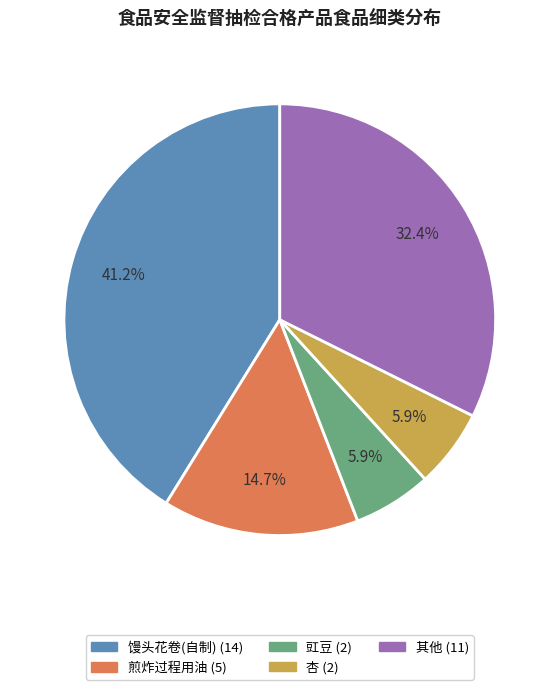

How many segments does this pie chart have?

5